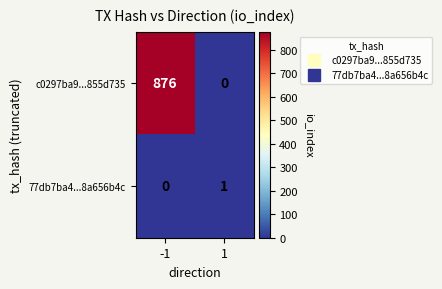

The 77db7ba4...8a656b4c series shows 0 at -1. True or false?

True